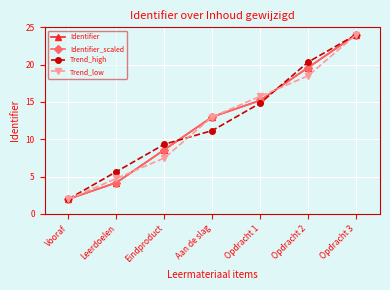

The Identifier_scaled series shows 2.0 at Vooraf. True or false?

True